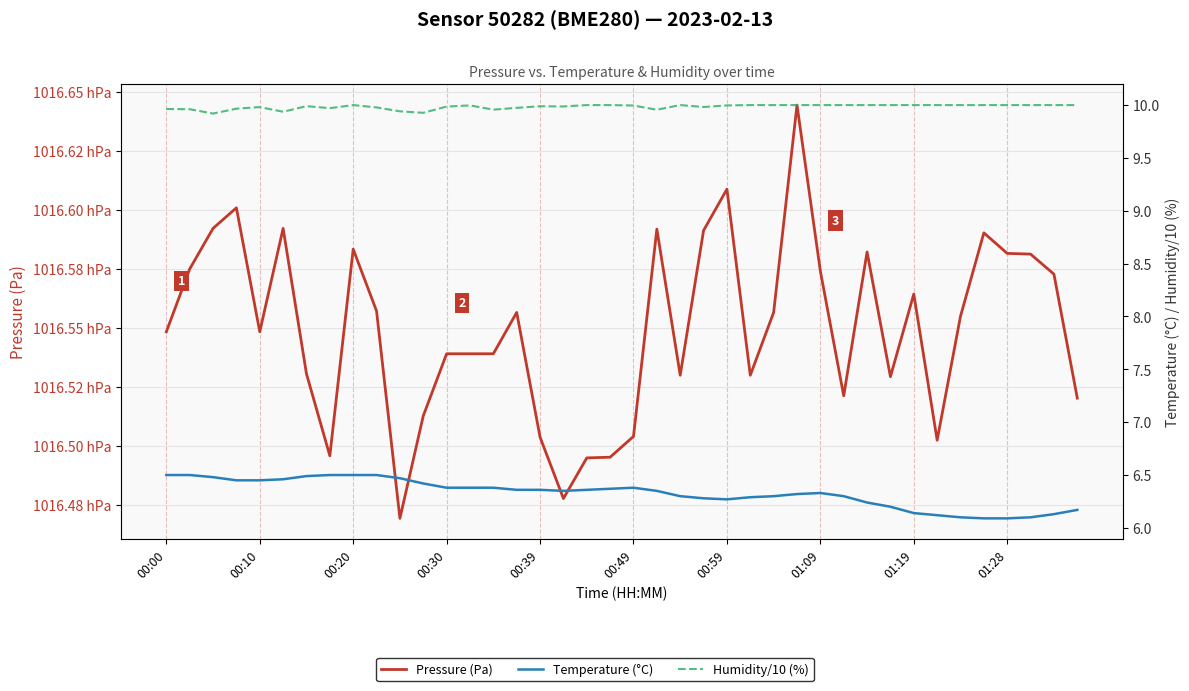

At 37, list the series in order from smallest to largest.

Temperature (°C), Humidity/10 (%), Pressure (Pa)